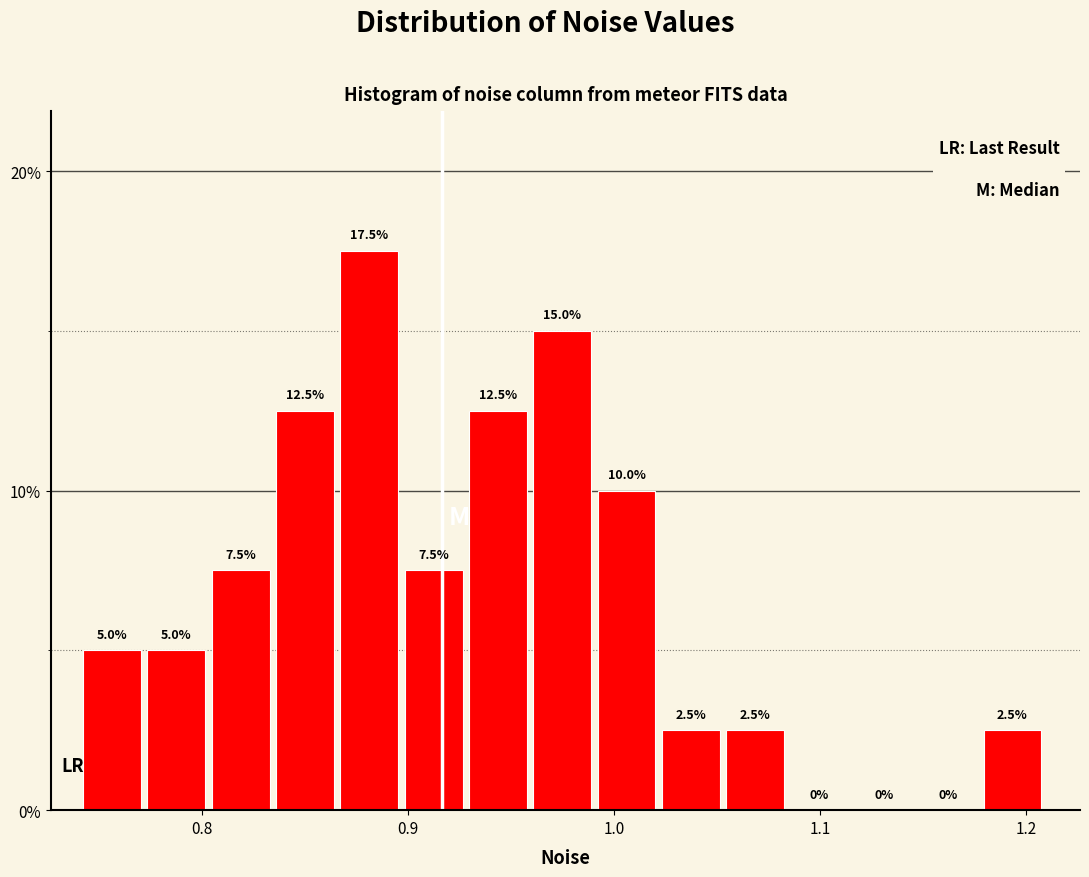

Read against the x-axis, roughly where is the centre of the tallest bar?

0.88